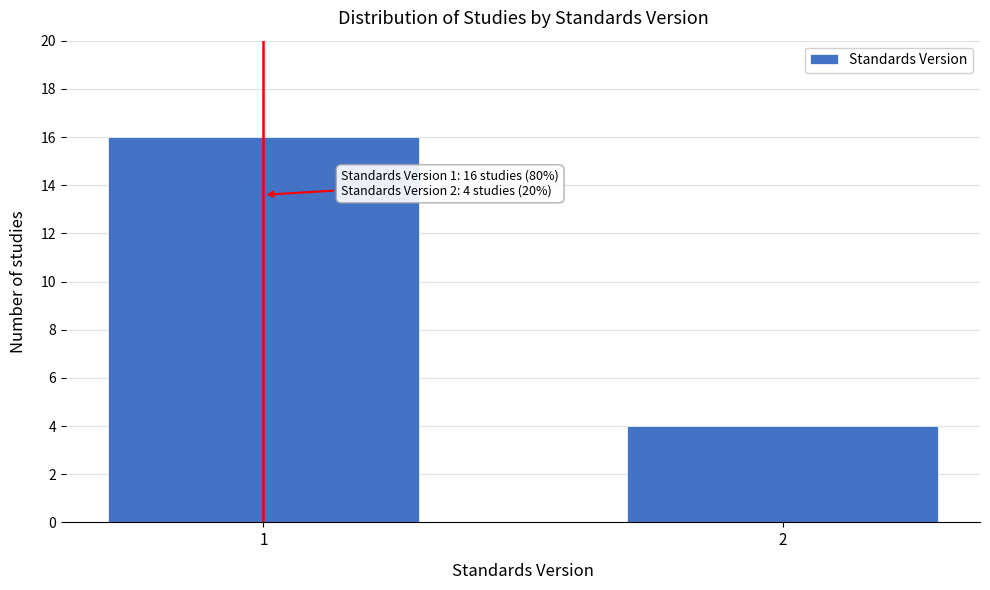

Reading left to right, transcribe all the data shown in this chart.

16	4